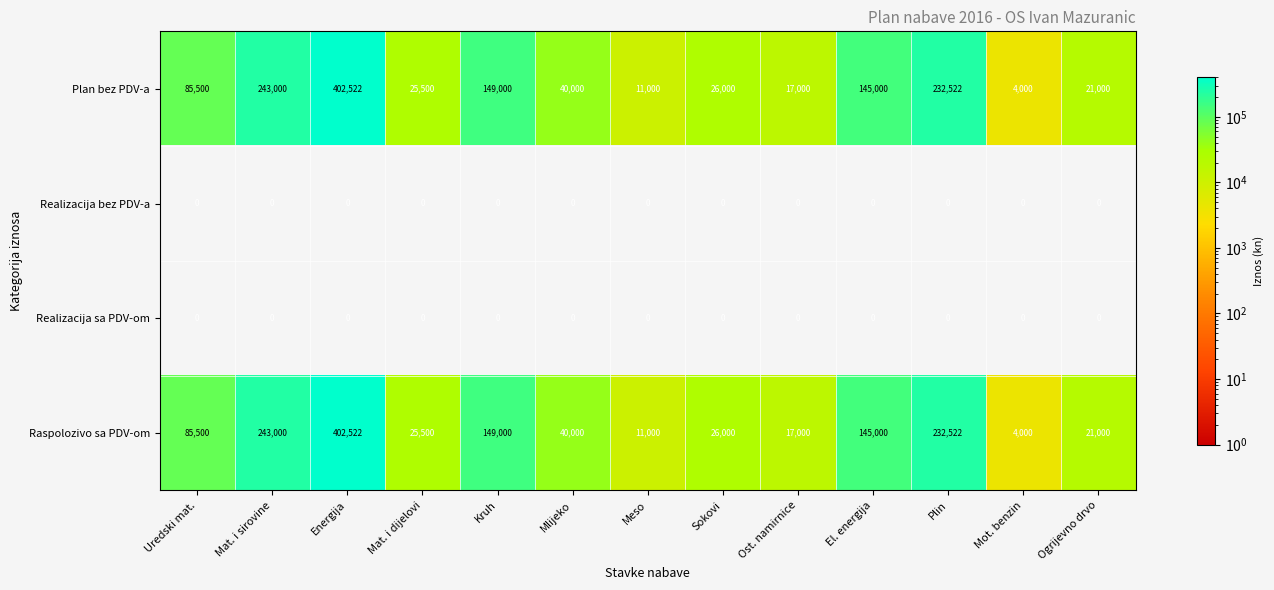

What is the spread (max minus min) of values at Uredski mat.?

85500